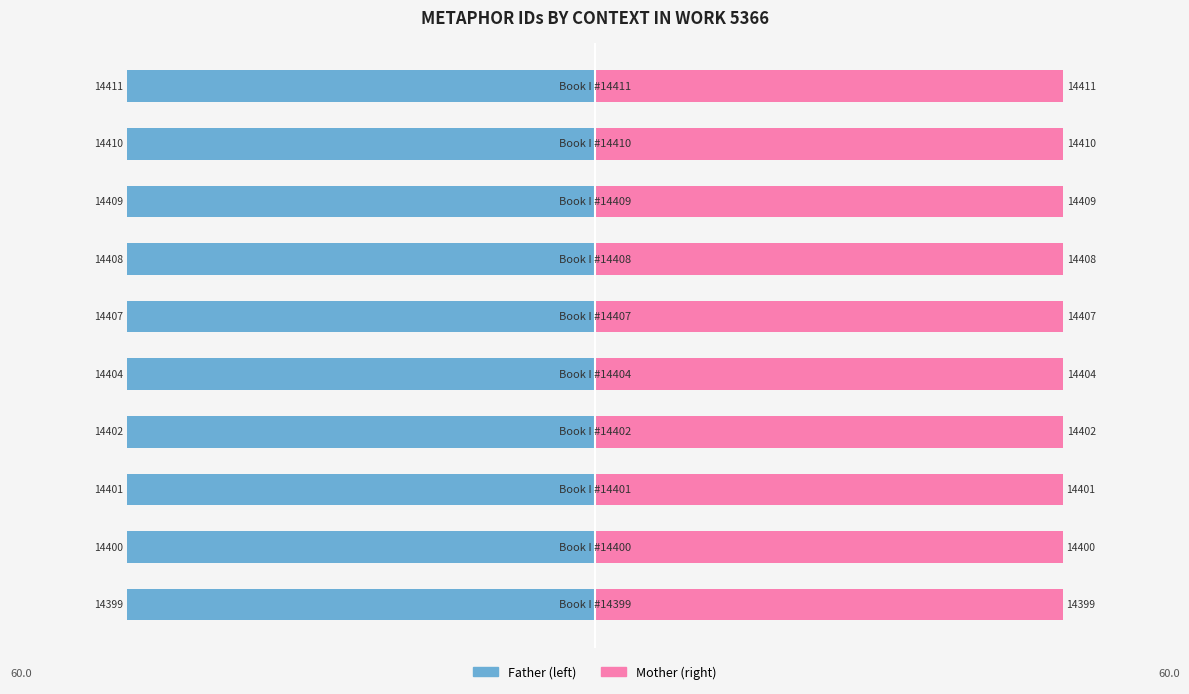

What is the approximate value of Mother (right) at 8?

60.0